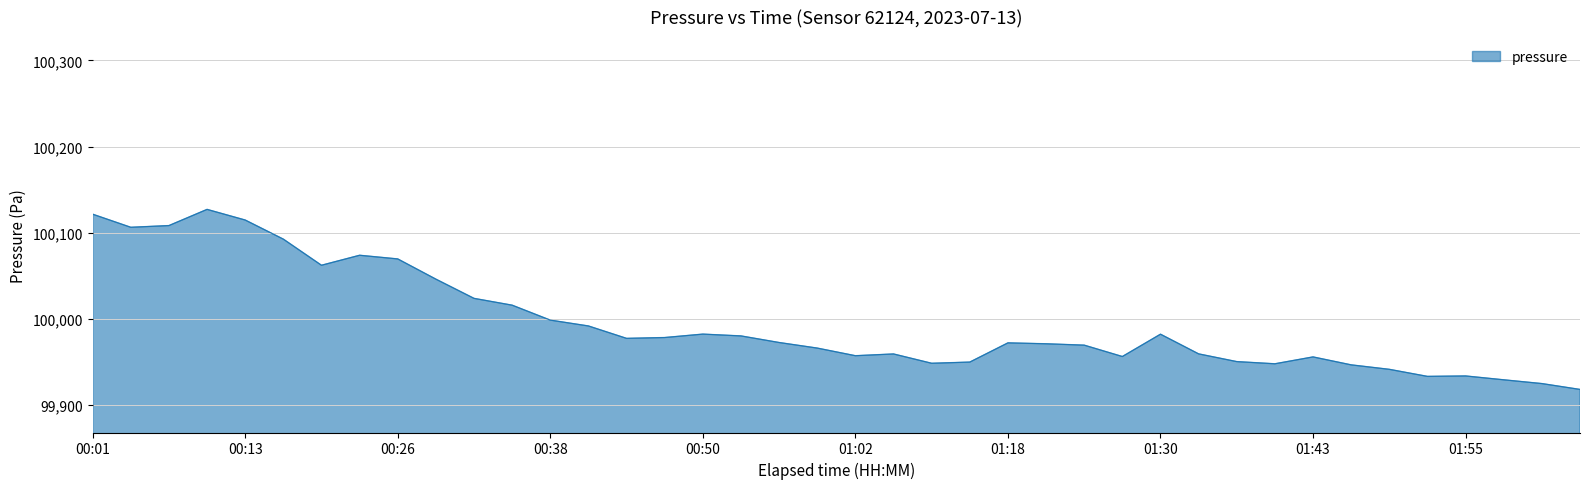

What is the minimum value shown in the chart?

99918.2